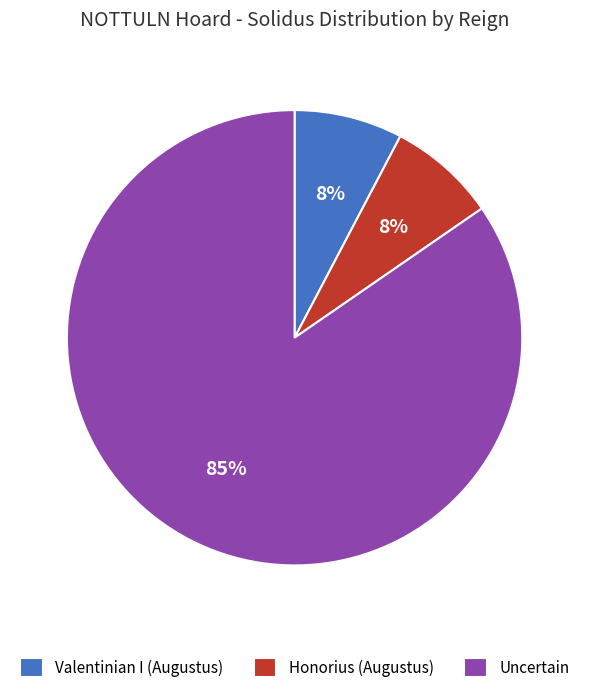

What is the largest slice in the pie chart?

Uncertain